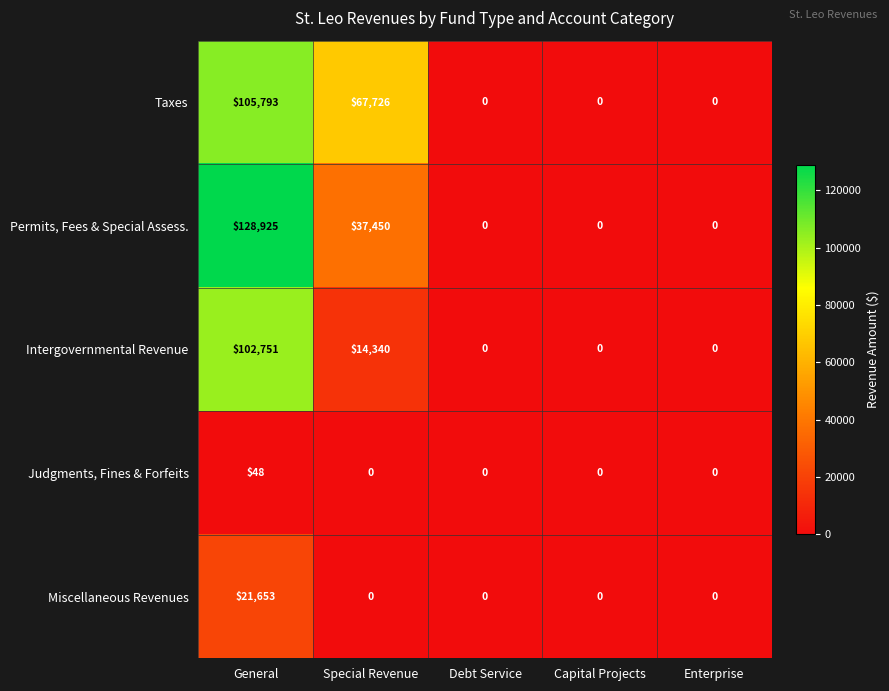

Which series has the widest spread of values?

Permits, Fees & Special Assess.